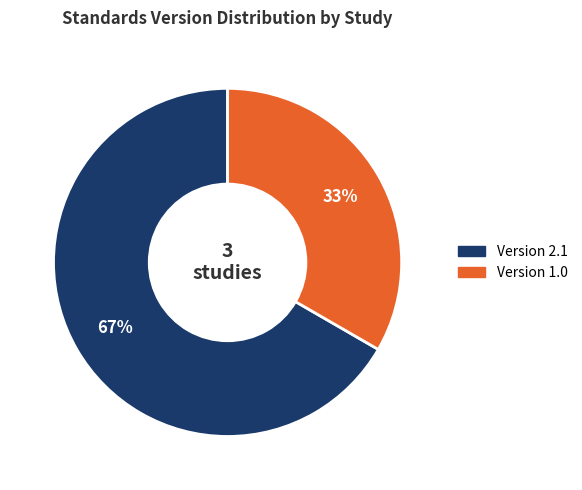

Is there any slice that represents more than half of the pie?

Yes